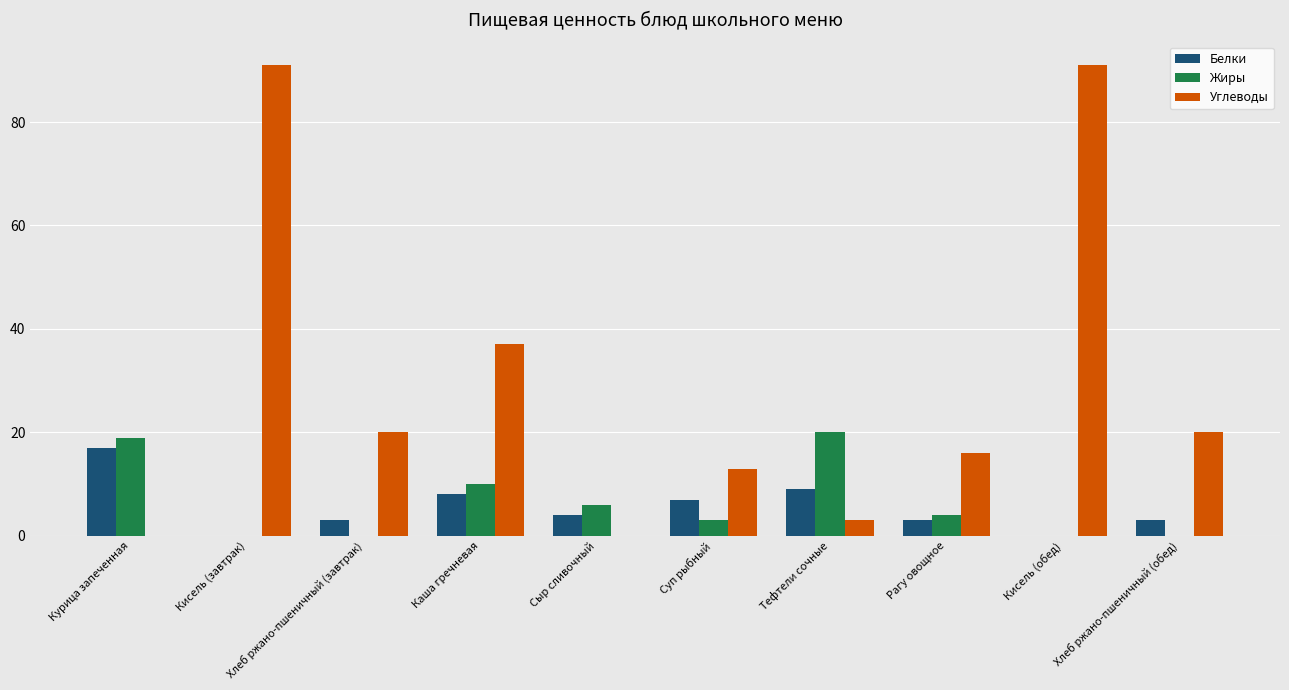

Which series changed the most between Рагу овощное and Кисель (обед)?

Углеводы